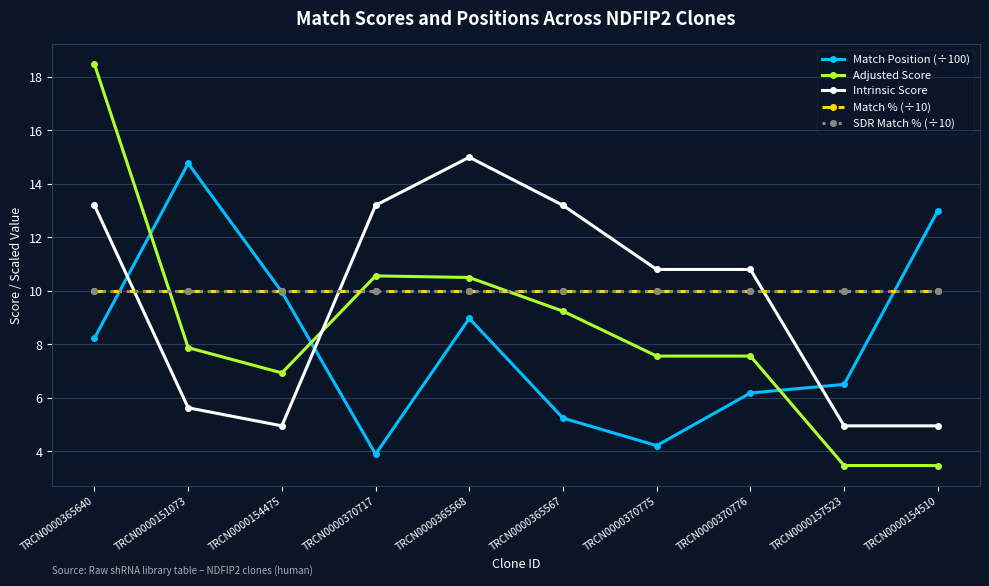

True or false: Intrinsic Score has a value of 5.0 at TRCN0000157523.

True